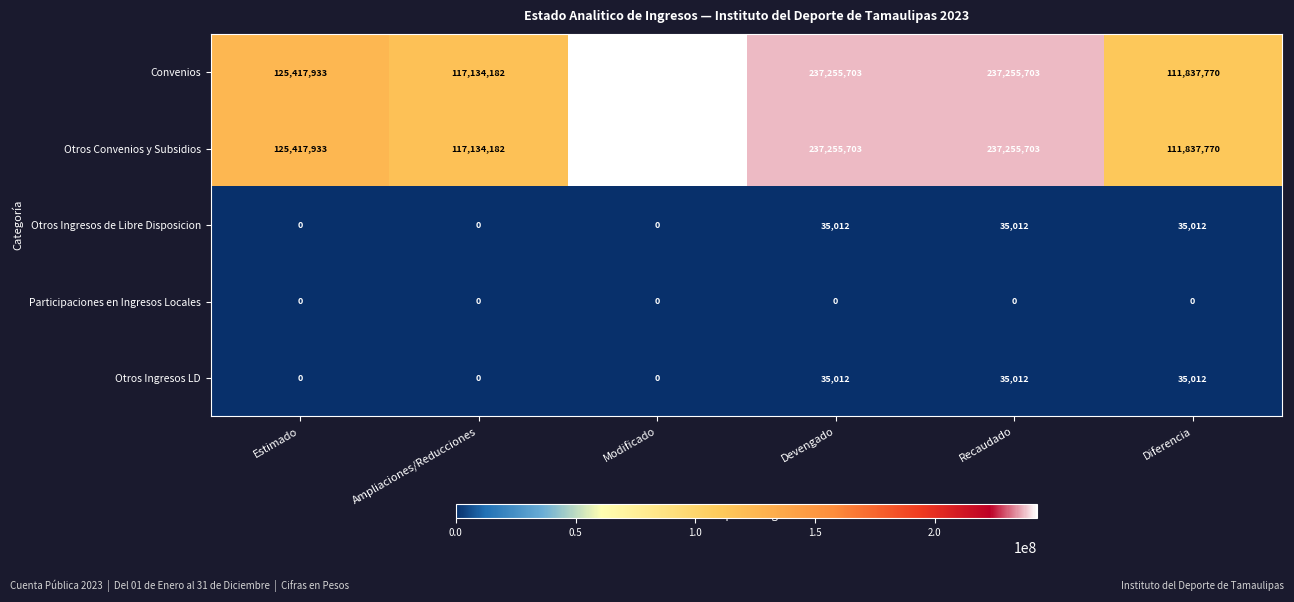

How many series are shown in this chart?

5